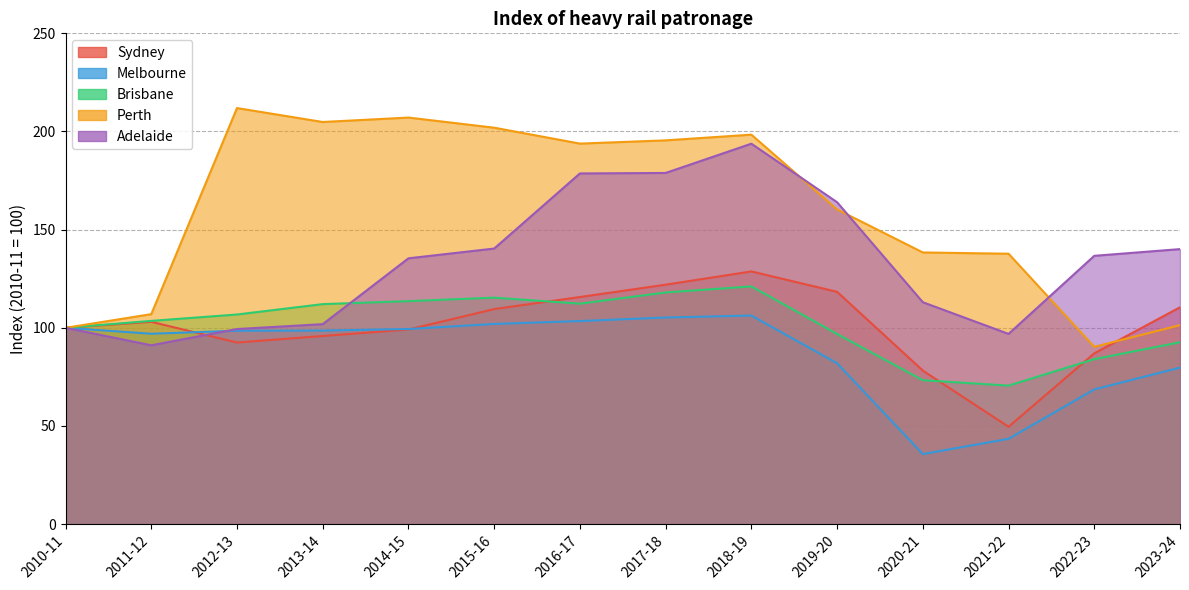

Does the chart have visible grid lines?

Yes